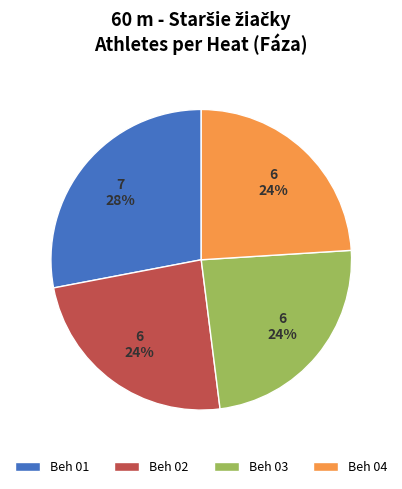

True or false: Beh 02 accounts for 24% of the total.

True